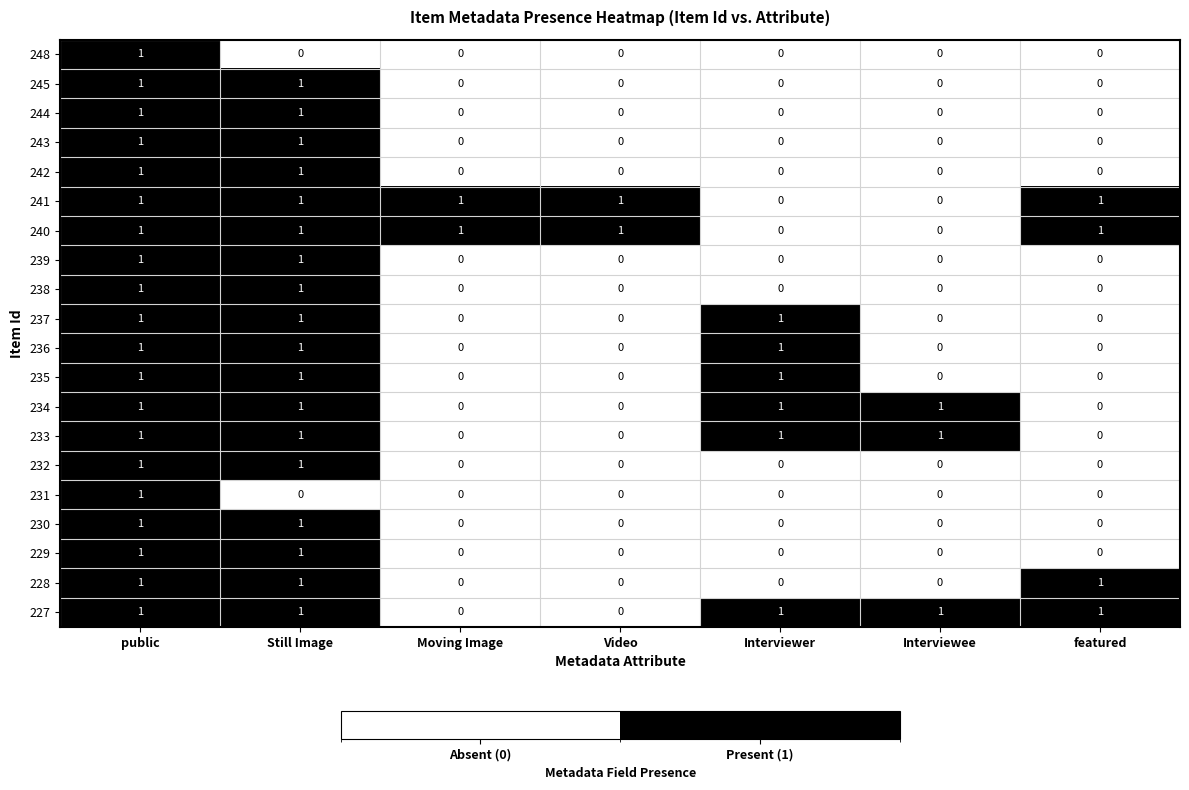

What is the difference between the highest and lowest values at Moving Image?

1